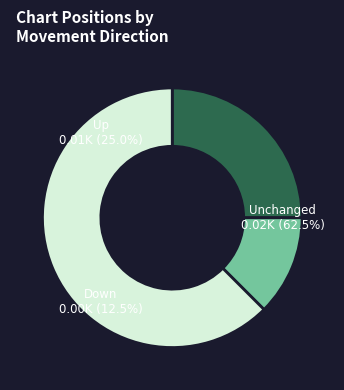

The up slice represents 25% of the pie. True or false?

True